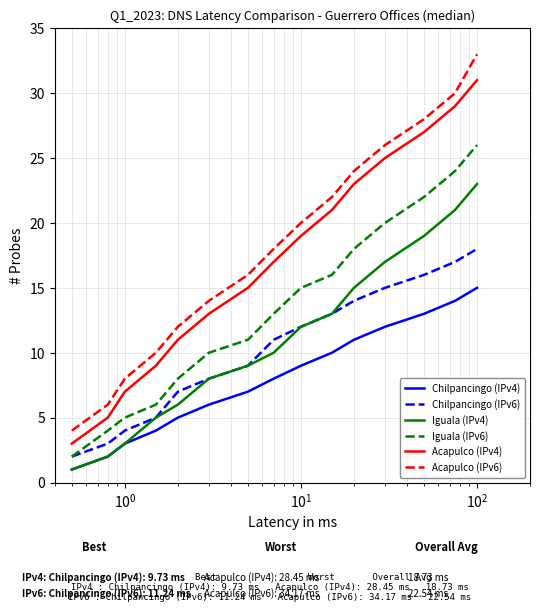

List the series in order of their peak value, lowest first.

Chilpancingo (IPv4), Chilpancingo (IPv6), Iguala (IPv4), Iguala (IPv6), Acapulco (IPv4), Acapulco (IPv6)